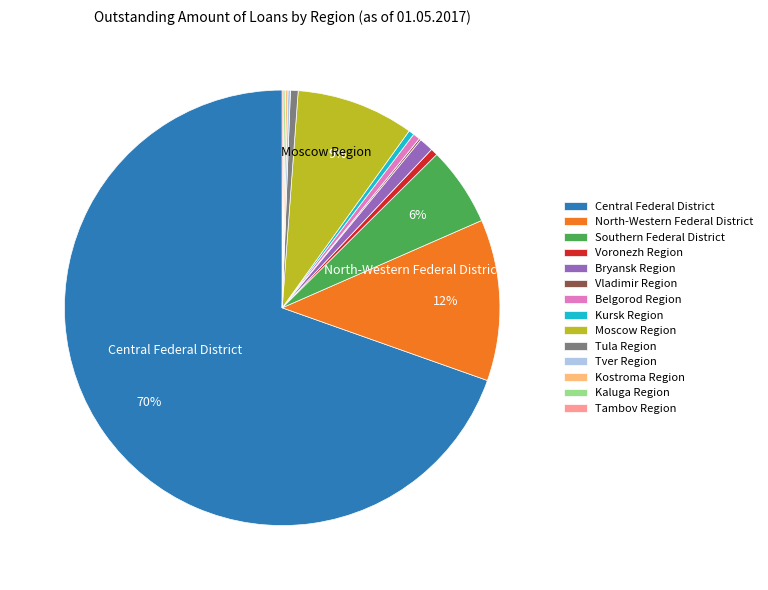

Is the sum of Southern Federal District and Moscow Region greater than half?

No